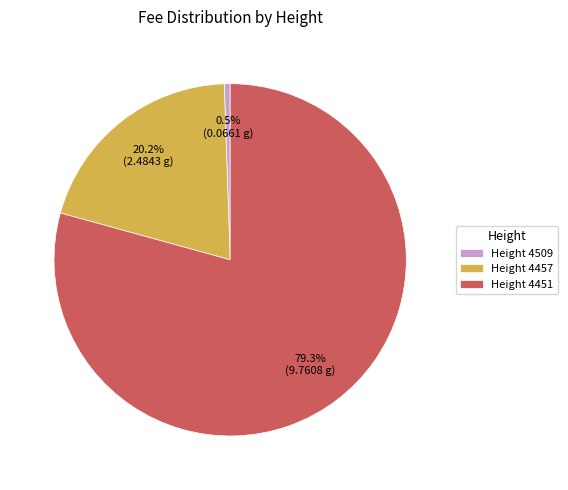

Which category has the biggest portion of the pie?

Height 4451